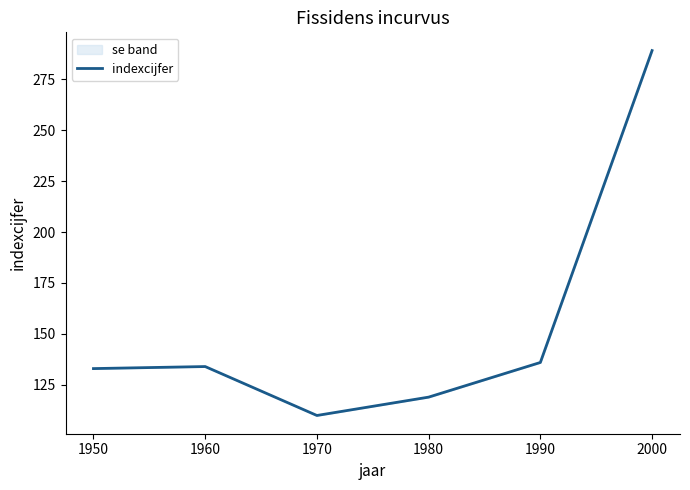

Where is the first local minimum?

1970